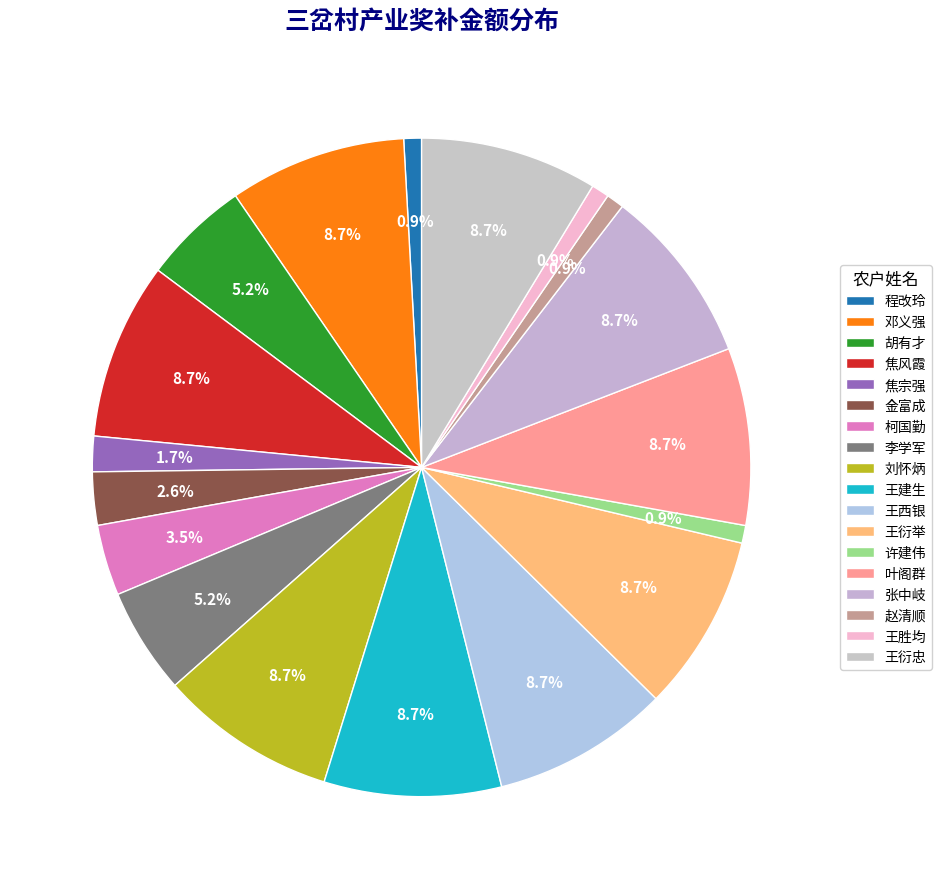

To the nearest percent, what is the difference between the largest and smallest slice percentages?

8%